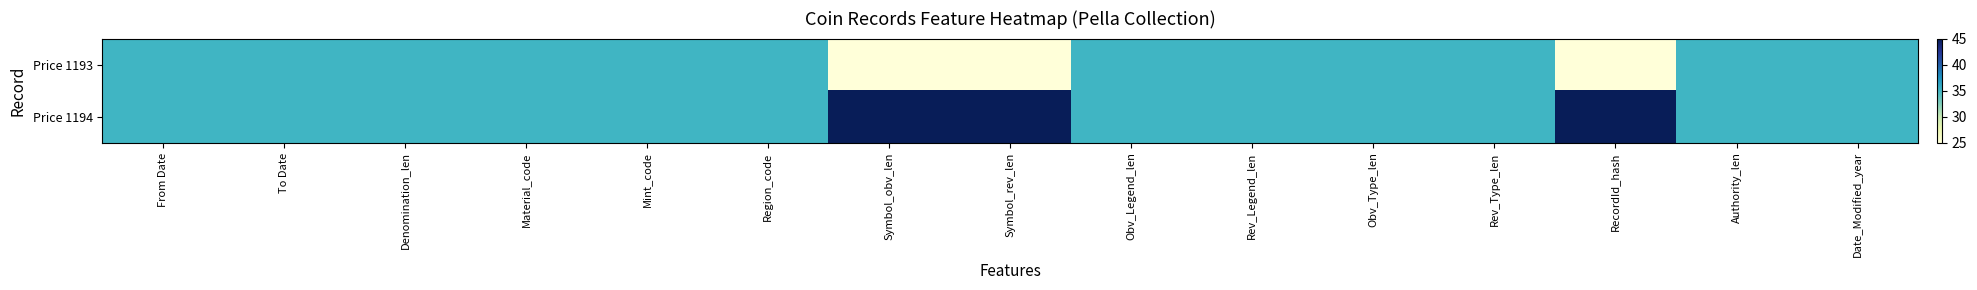

Between Rev_Type_len and Region_code, which is larger?

Rev_Type_len